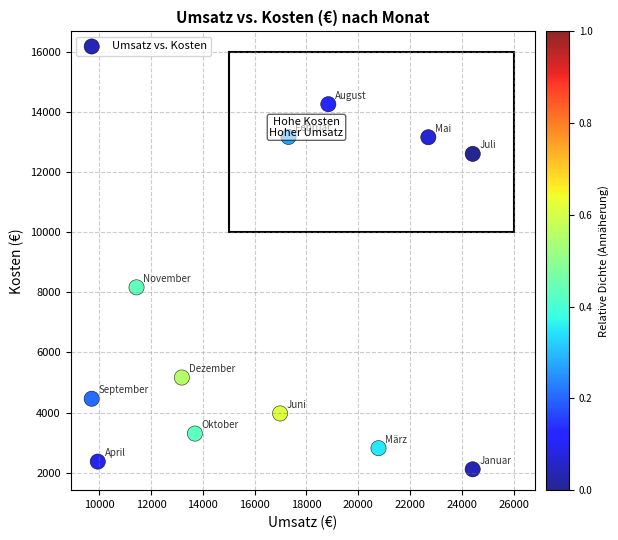

What is the average Y value?

7132